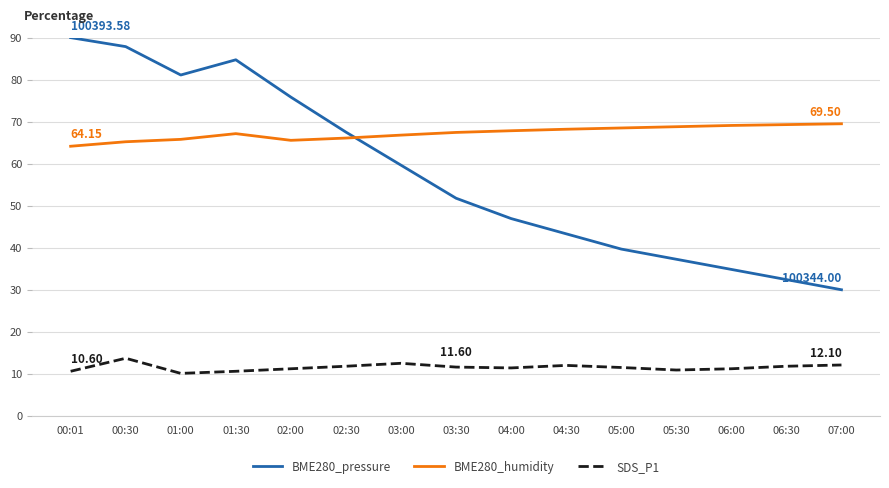

Rank the series by their average value, from highest to lowest.

BME280_humidity, BME280_pressure, SDS_P1